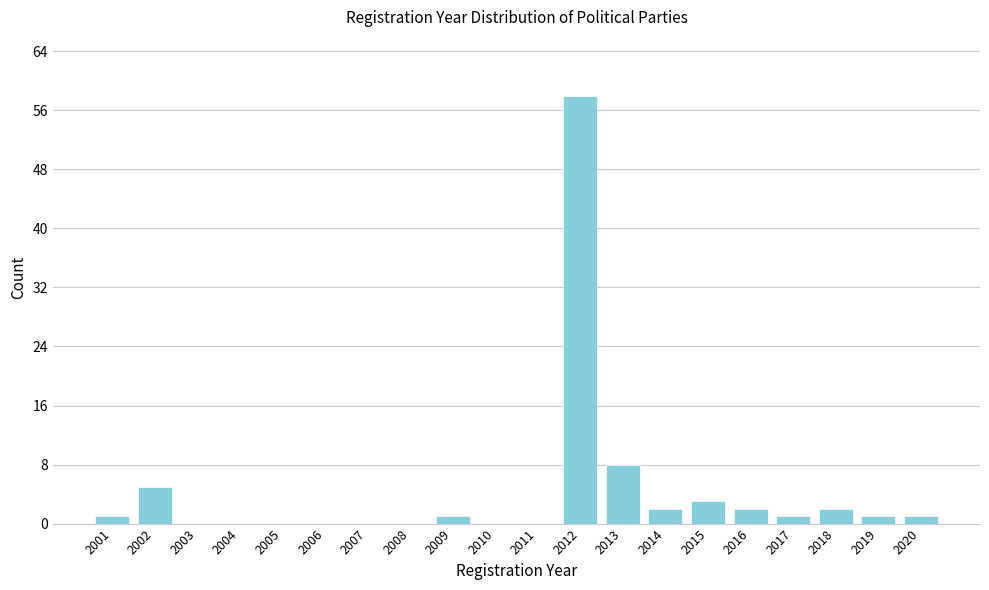

Where is the data nearest to the value 29?

2013